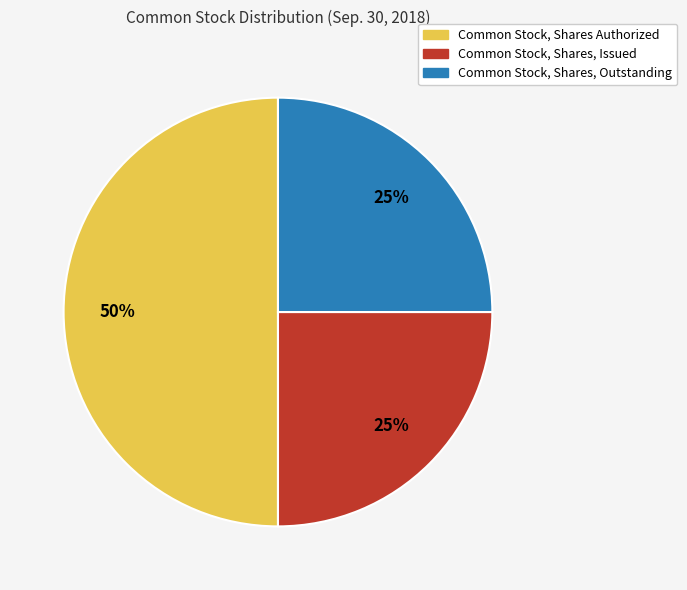

Does Common Stock, Shares, Outstanding account for over 50% of the chart?

No